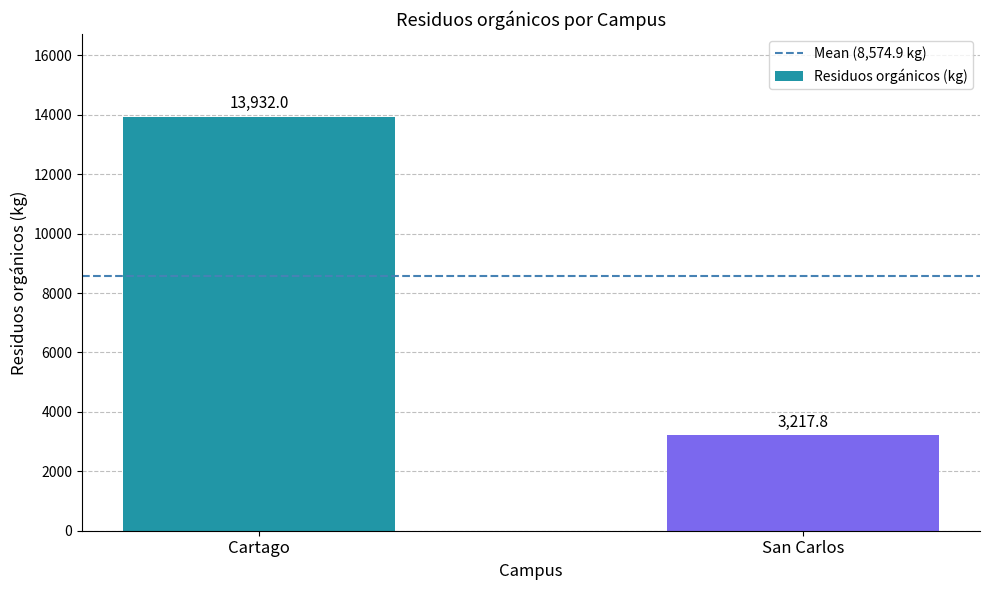

Between Cartago and San Carlos, which is larger?

Cartago